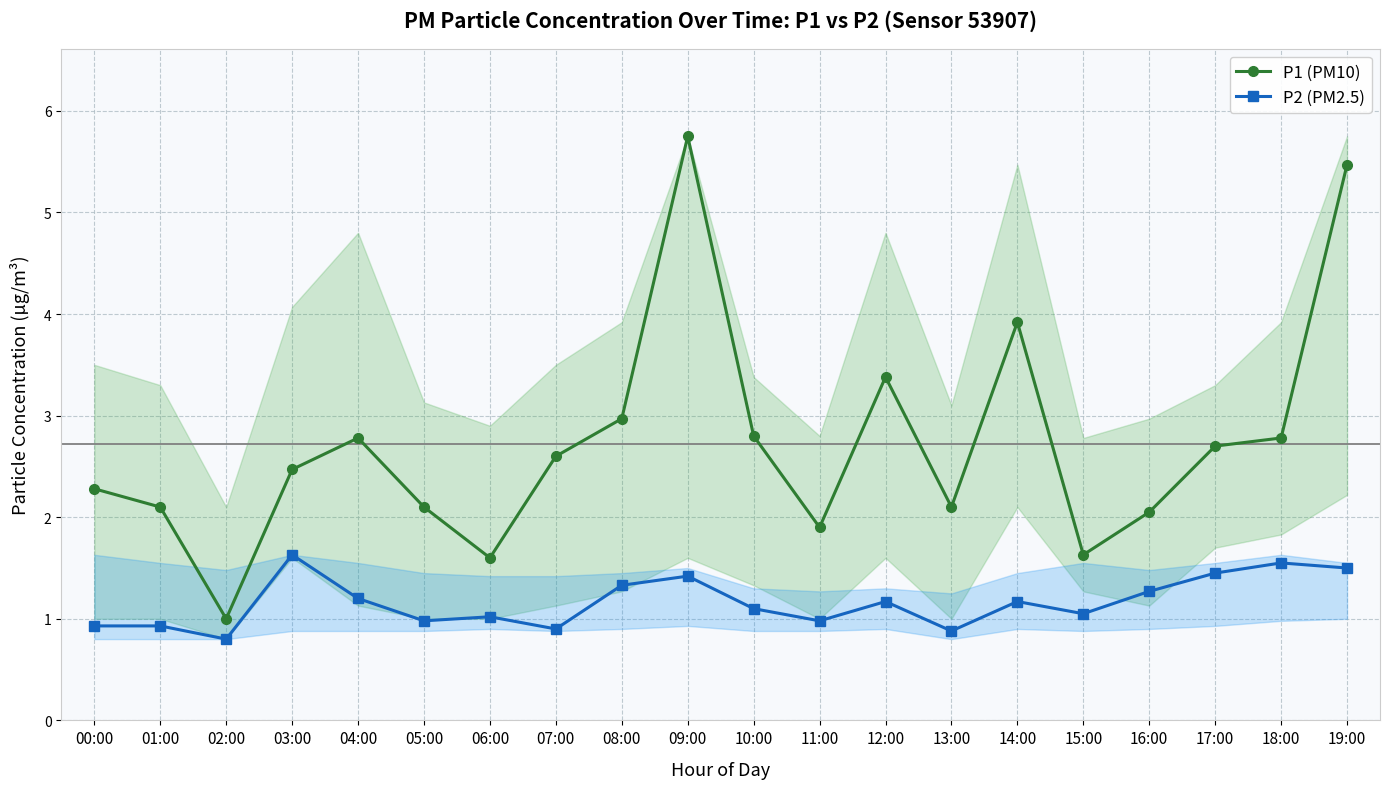

What is the spread (max minus min) of values at 13:00?

1.2